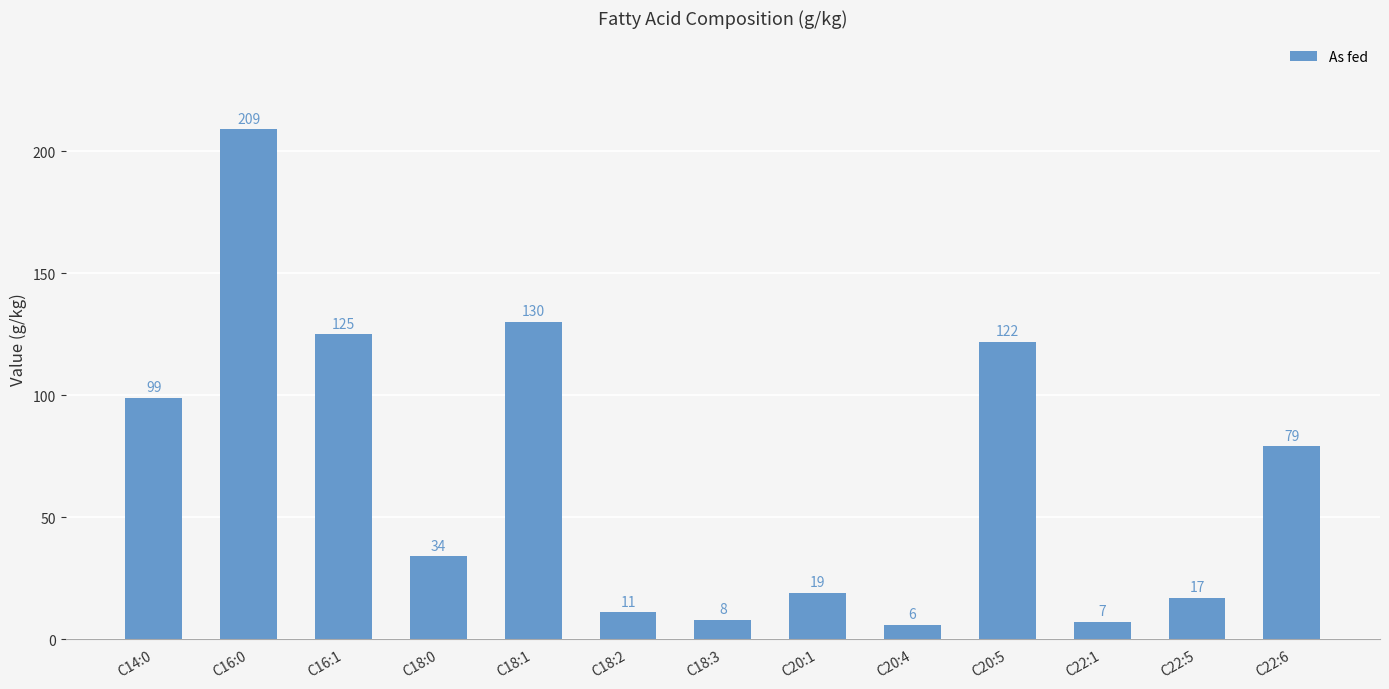

Reading left to right, extract all data points from this chart.

99	209	125	34	130	11	8	19	6	122	7	17	79